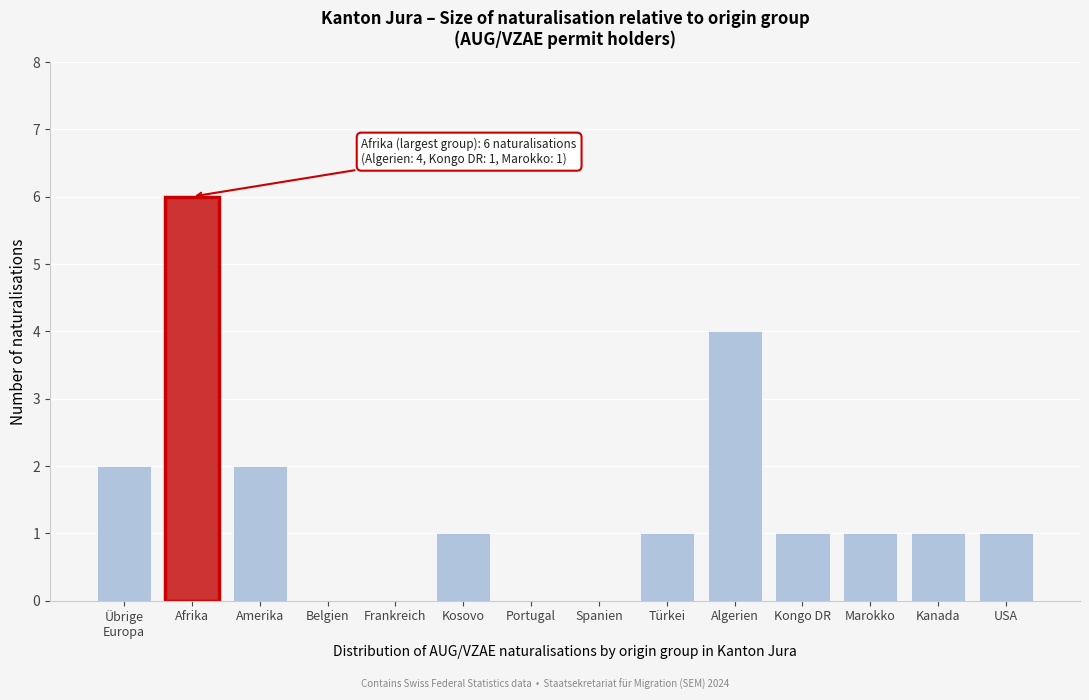

Is it true that the value at Portugal is -4?

False